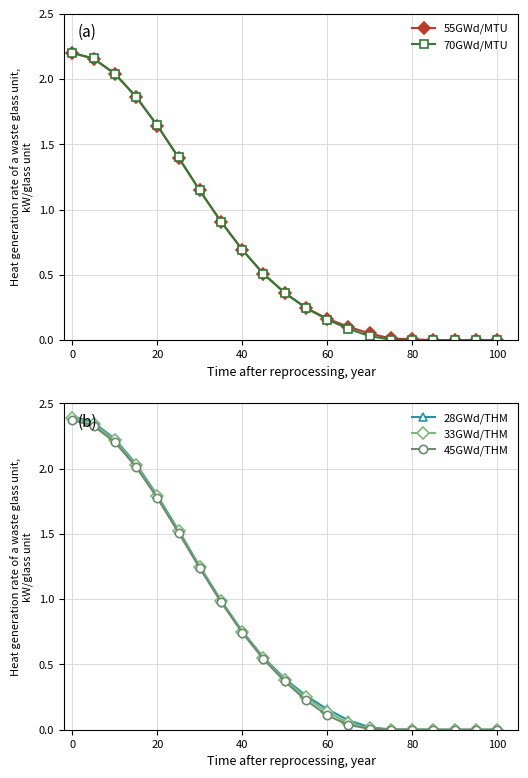

List the series in order of their peak value, lowest first.

55GWd/MTU, 70GWd/MTU, 45GWd/THM, 33GWd/THM, 28GWd/THM